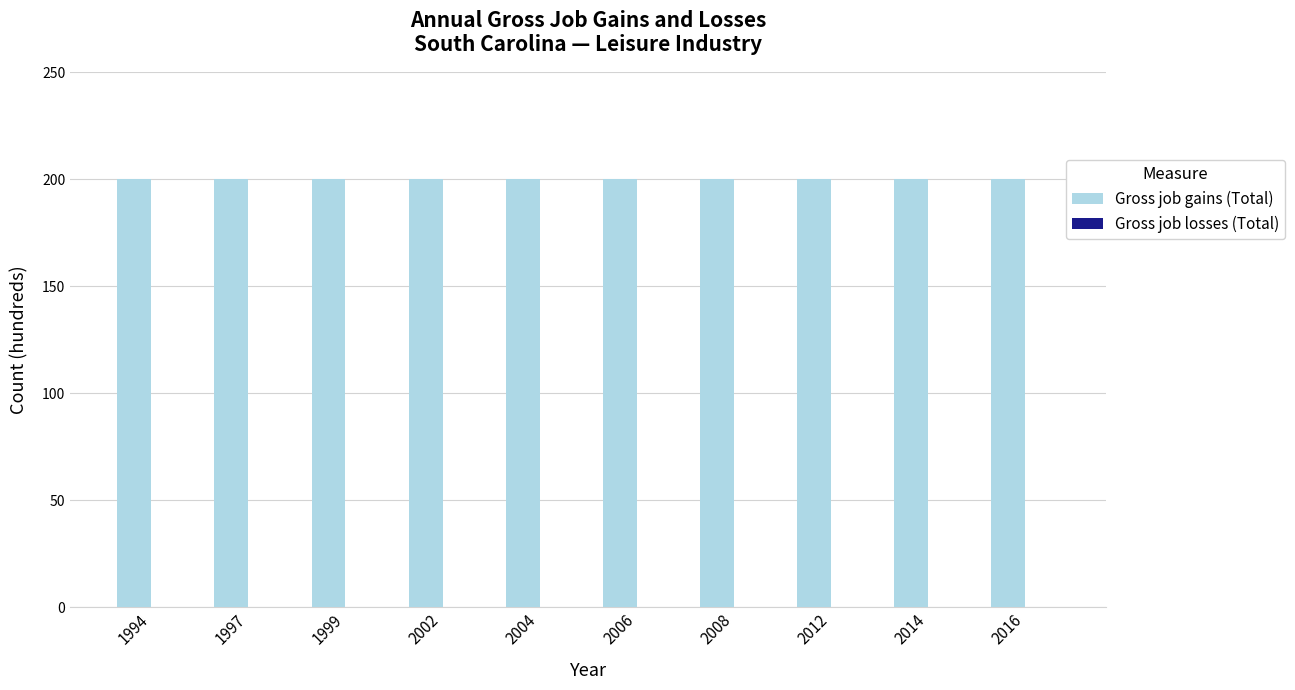

Reading right to left, transcribe all the data shown in this chart.

Gross job gains (Total): 200	200	200	200	200	200	200	200	200	200
Gross job losses (Total): 0	0	0	0	0	0	0	0	0	0